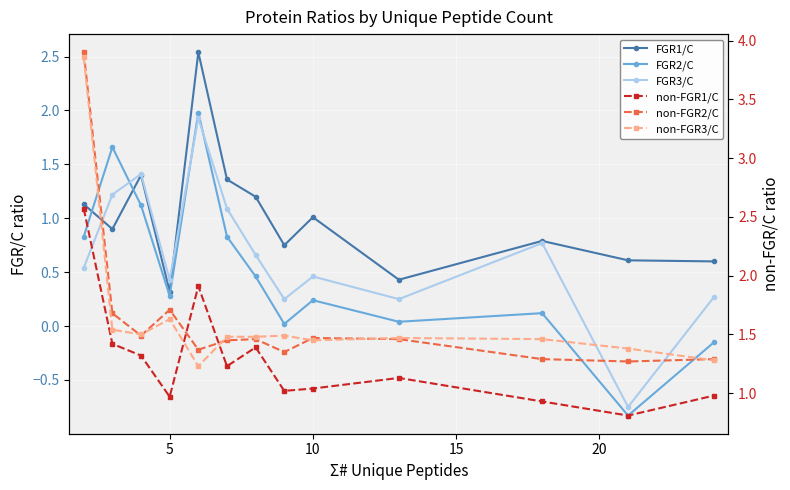

Is the value of non-FGR2/C at 20 greater than the value of FGR2/C at 11?

Yes